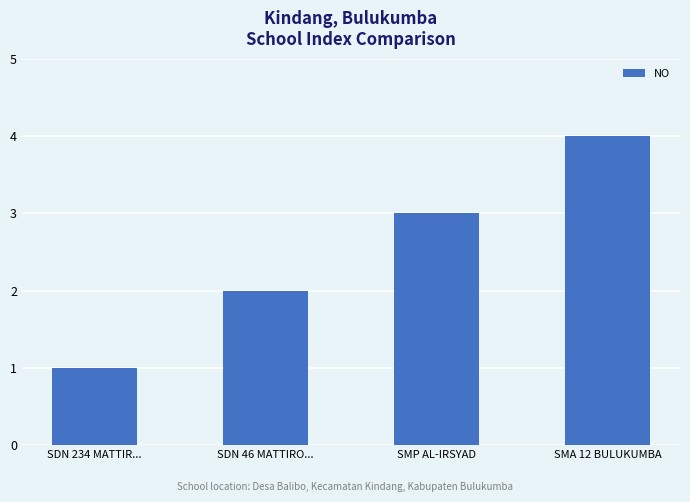

Between SMP AL-IRSYAD and SMA 12 BULUKUMBA, which is larger?

SMA 12 BULUKUMBA